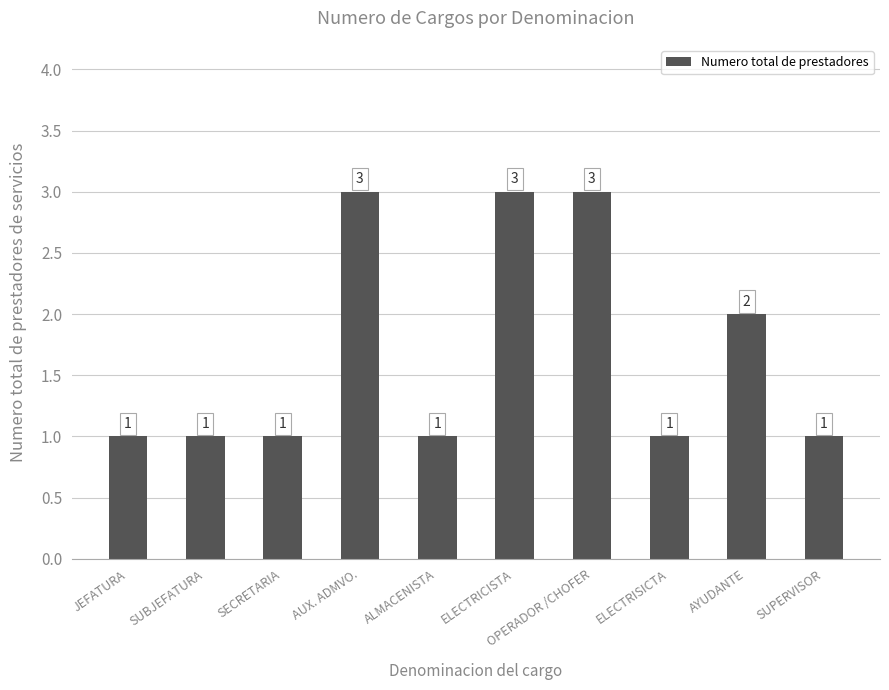

What is the sum of the values at ELECTRISICTA and SUPERVISOR?

2